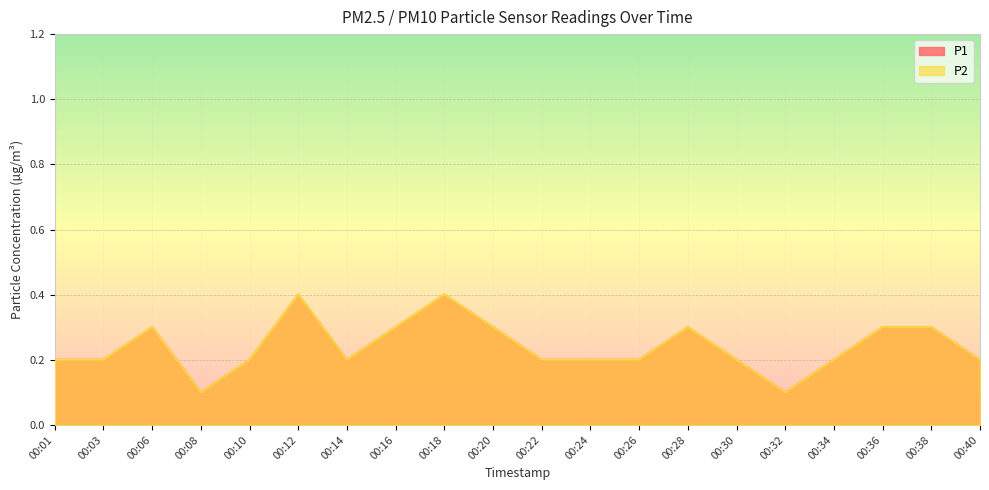

True or false: P2 has more than 2 points higher than both neighbors.

True